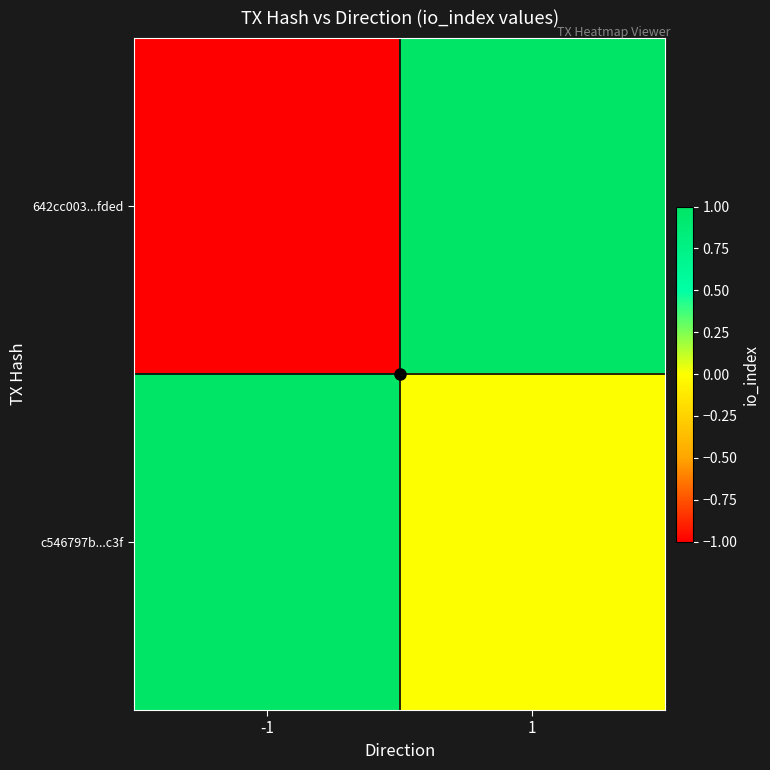

Which category has the lowest value across all series?

-1